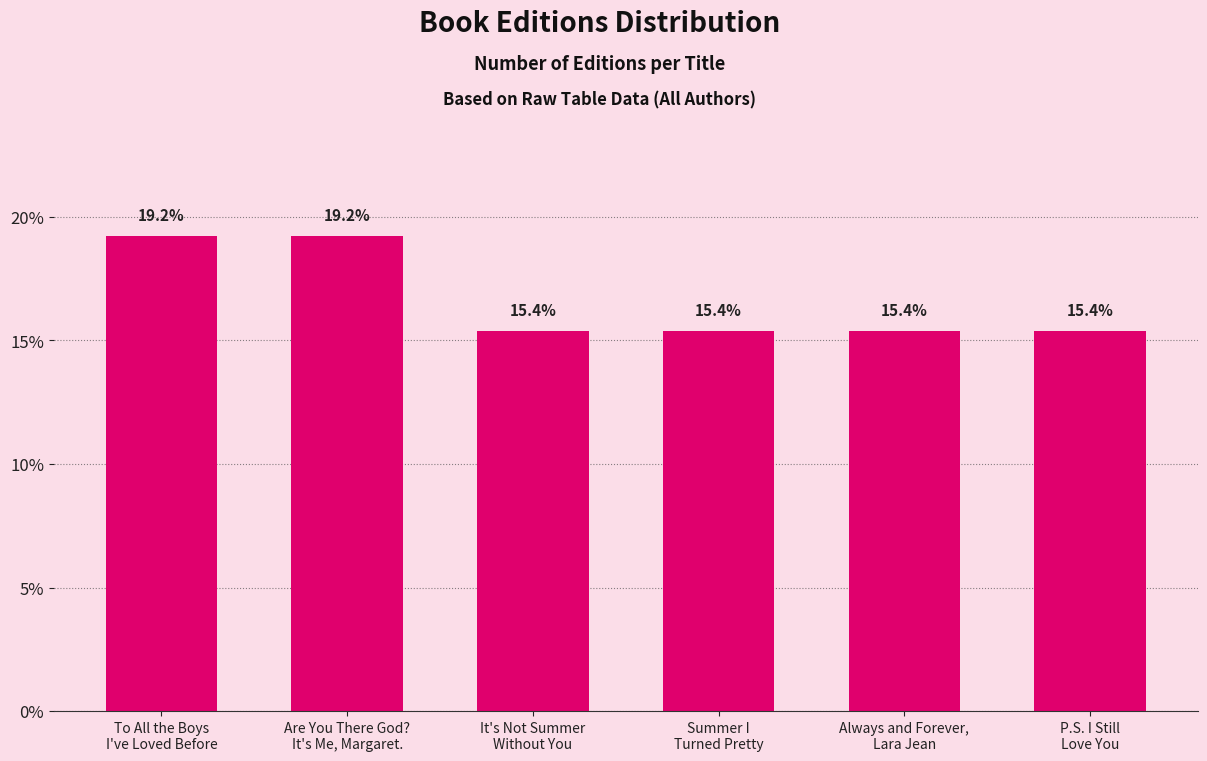

What is the difference between the values at To All the Boys
I've Loved Before and Summer I
Turned Pretty?

3.8